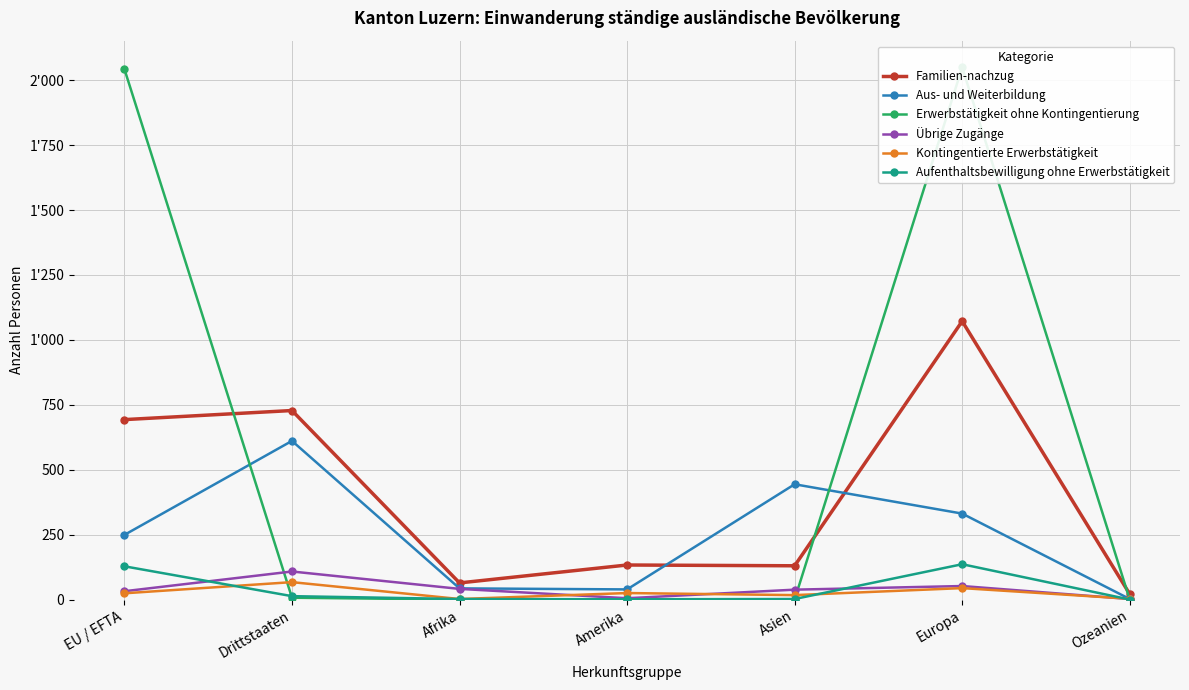

Which series has the largest range (max minus min)?

Erwerbstätigkeit ohne Kontingentierung